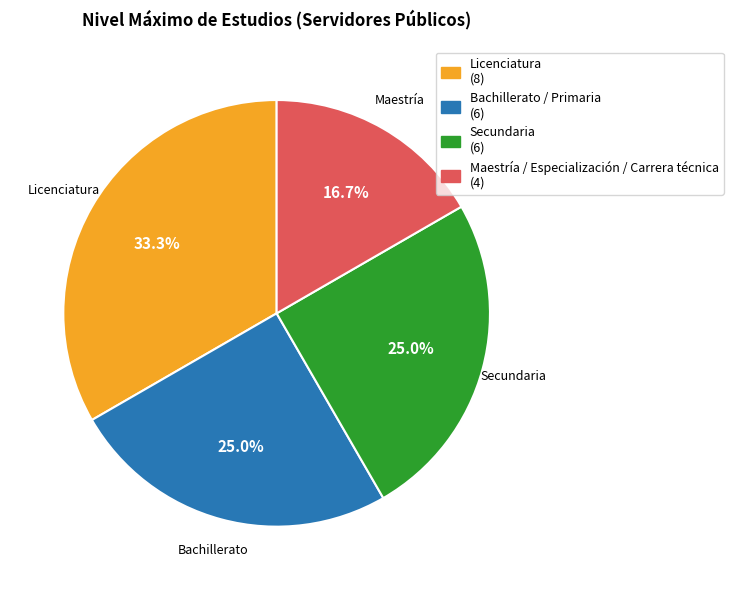

Is there any slice that represents more than half of the pie?

No